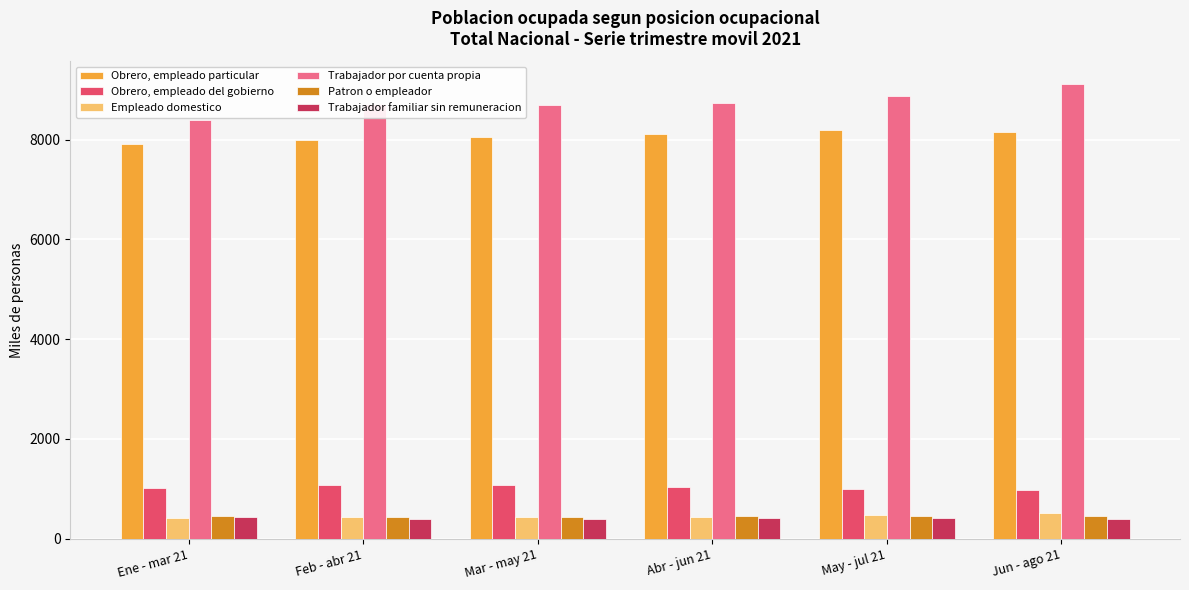

The Trabajador por cuenta propia series shows 4092.7 at Feb - abr 21. True or false?

False